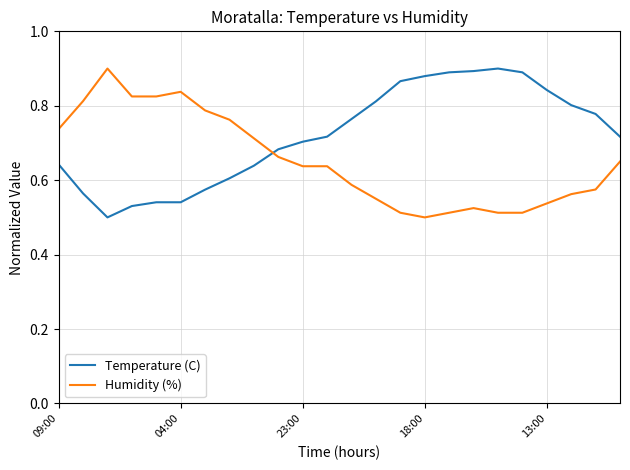

What is the difference between the maximum and minimum values in the Temperature (C) series?

0.4